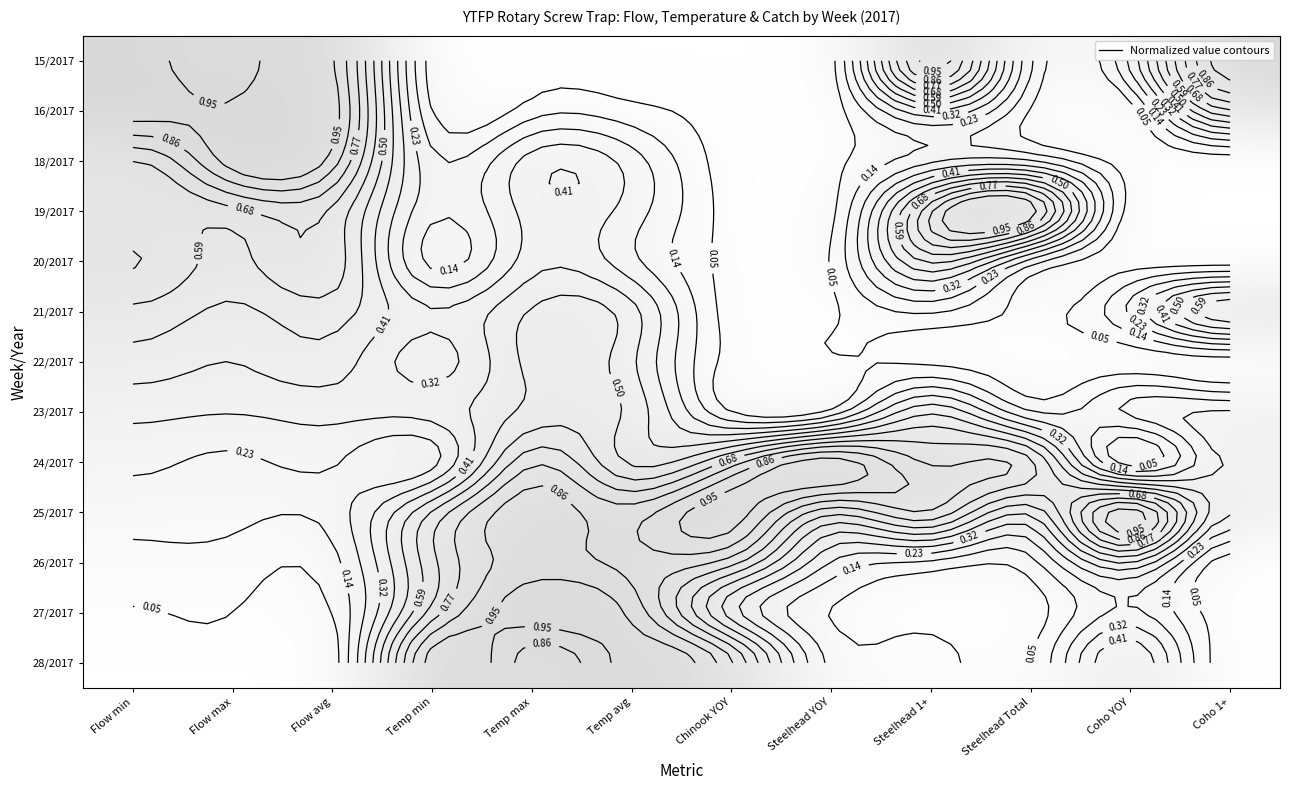

What is the difference between the highest and lowest values at Temp max?

1.0